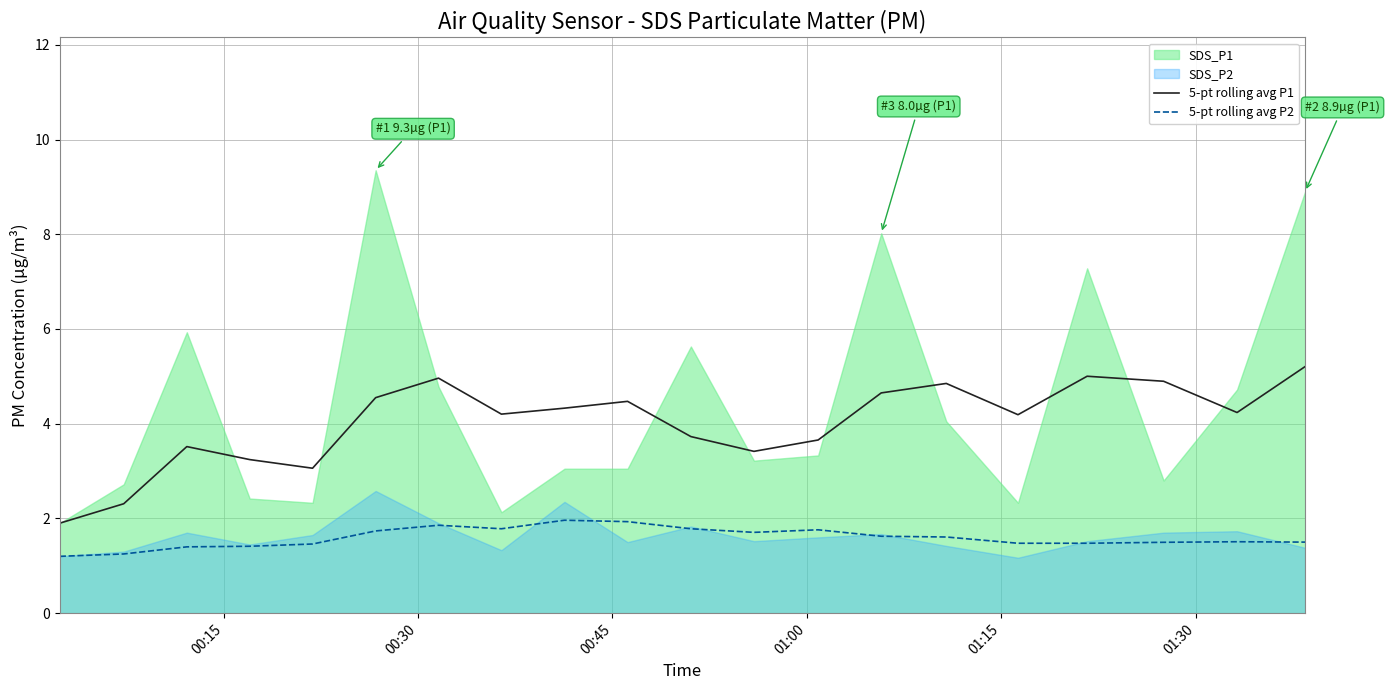

How many values in the 5-pt rolling avg P1 series exceed 4?

12